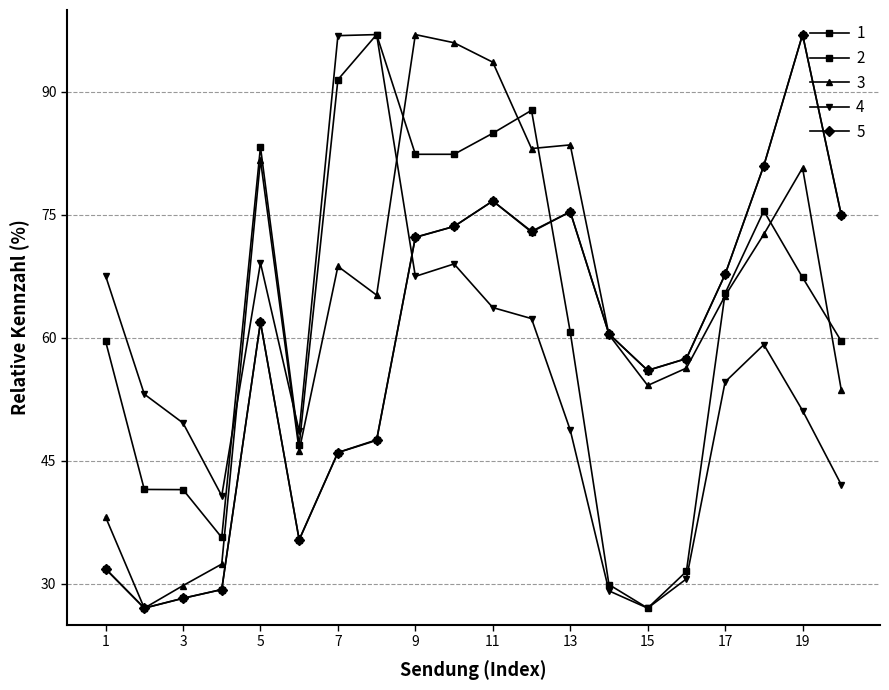

How many lines are shown in the chart?

5